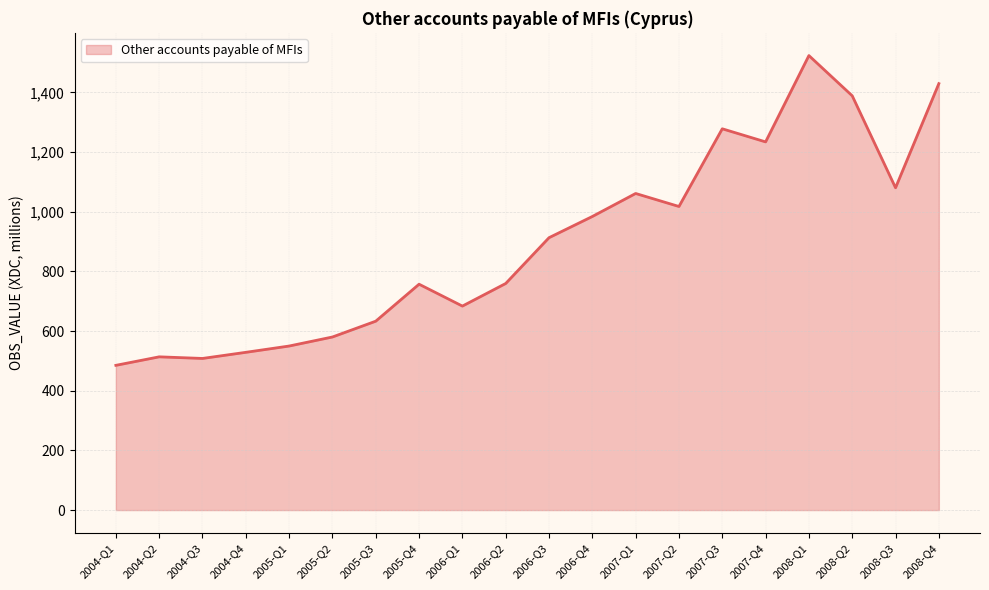

The value at 2008-Q3 is 1919.1. True or false?

False